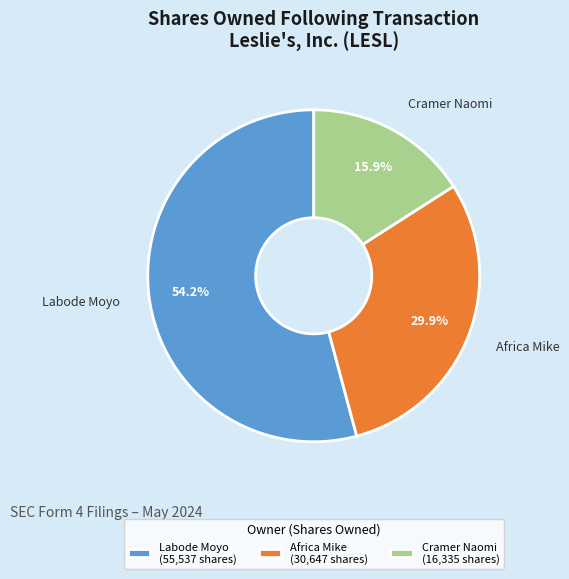

Count the number of slices in the pie.

3